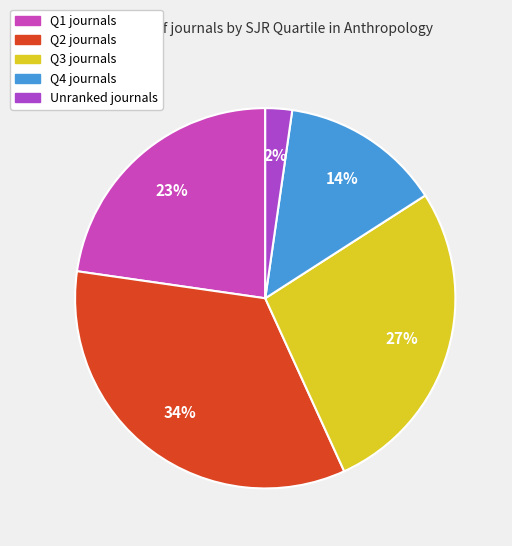

To the nearest percent, what is the difference between the largest and smallest slice percentages?

32%